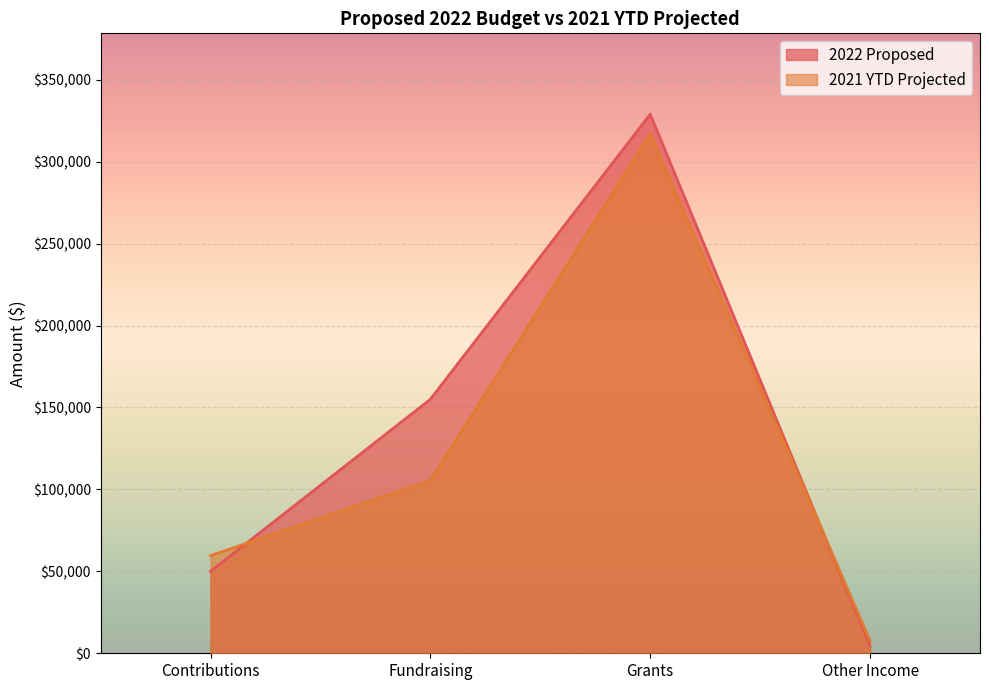

Reading right to left, transcribe all the data shown in this chart.

2022 Proposed: 4450.0	328991.2	155000.0	50000.0
2021 YTD Projected: 7600.0	316890.0	105418.0	59584.0